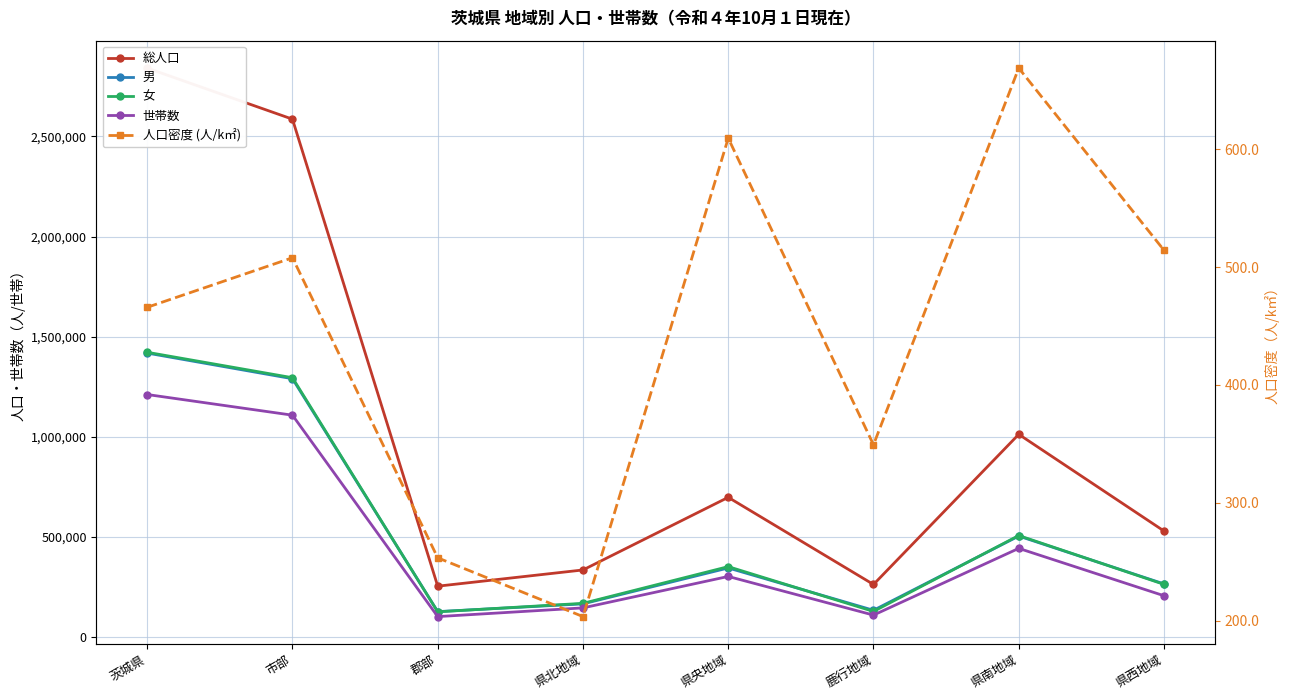

Rank the series at 県北地域 from lowest to highest value.

人口密度 (人/k㎡), 世帯数, 男, 女, 総人口